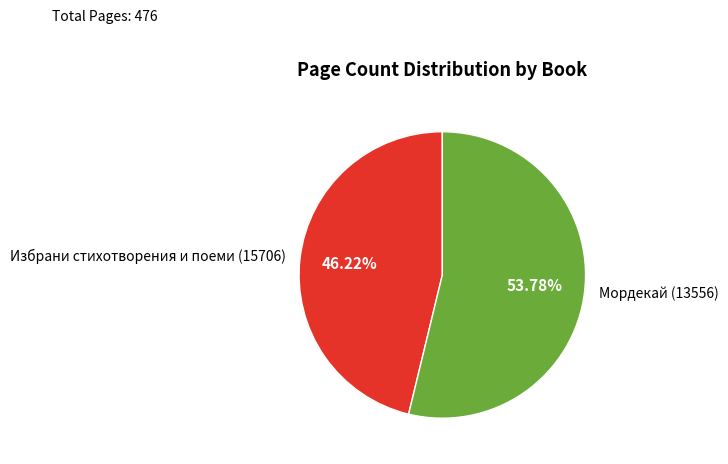

True or false: Избрани стихотворения и поеми (15706) accounts for 46% of the total.

True